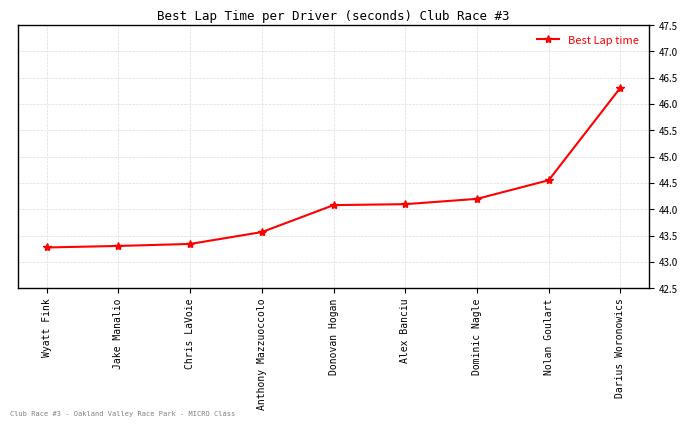

What is the average value?

44.1